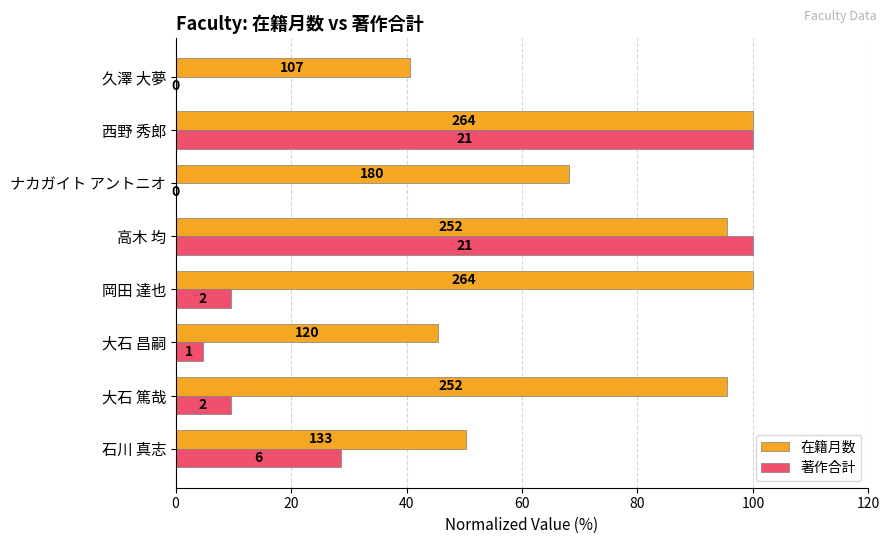

Rank the series by their average value, from lowest to highest.

著作合計, 在籍月数